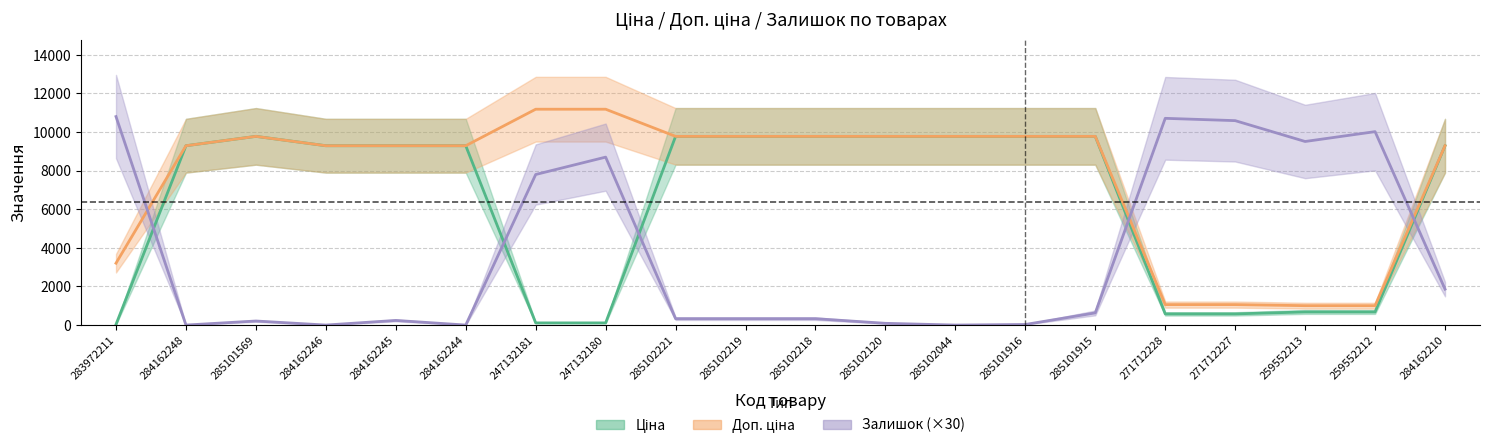

Which has a higher value, 247132180 or 285102219?

285102219